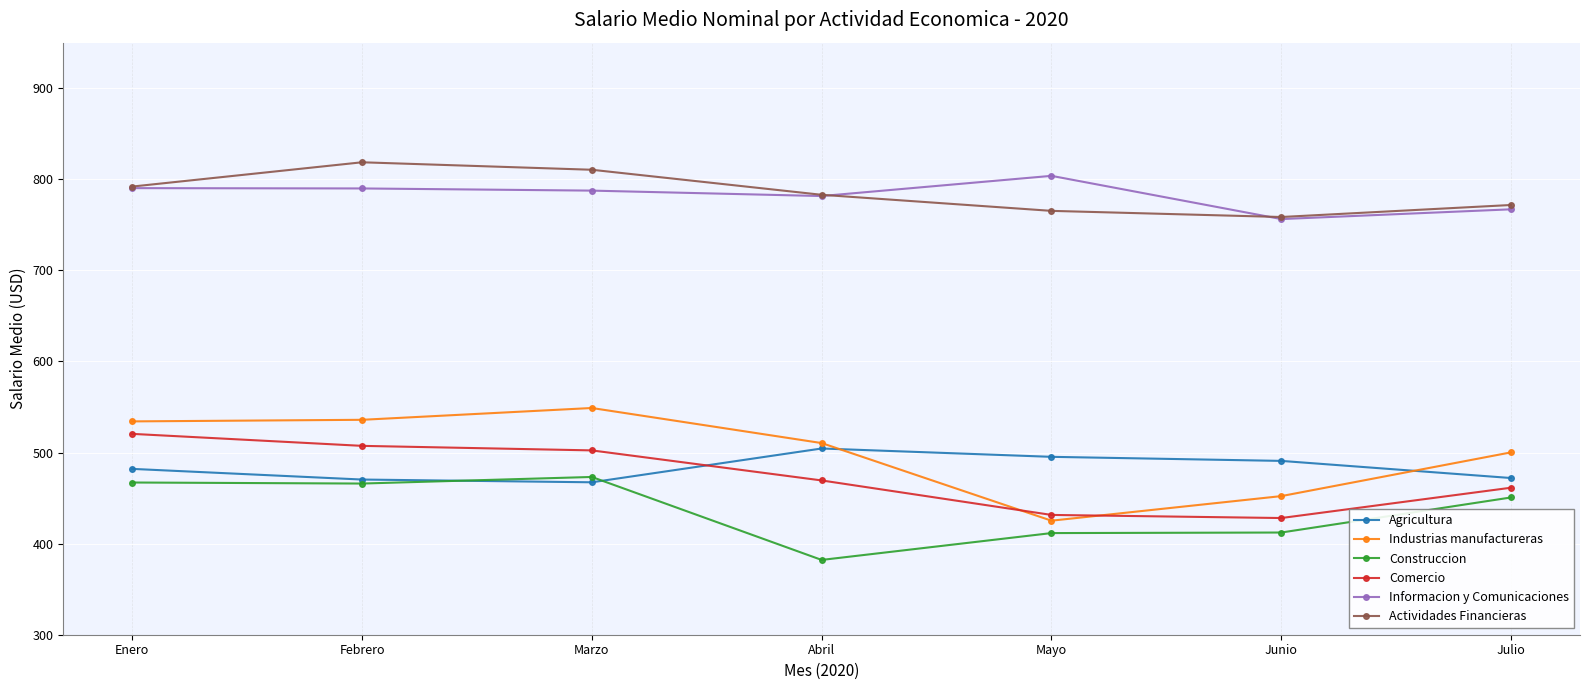

What is the approximate value of Industrias manufactureras at Febrero?

536.0